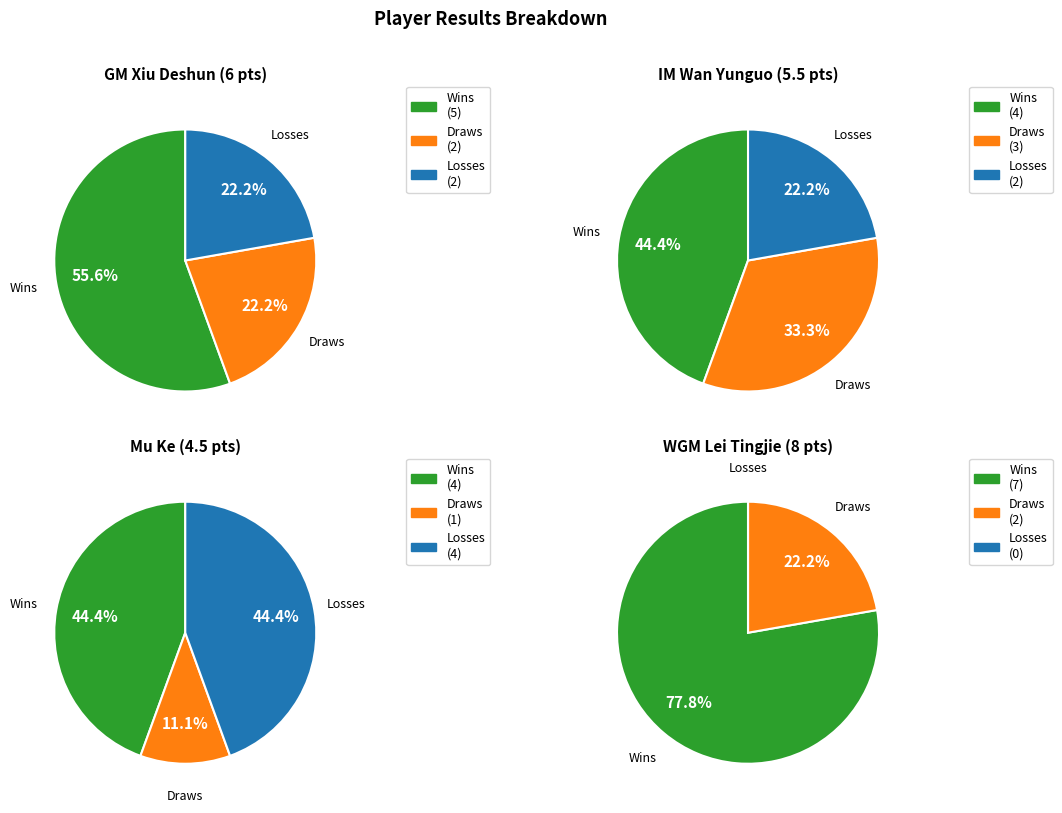

Combined, do 3 and 4 account for over 50%?

No